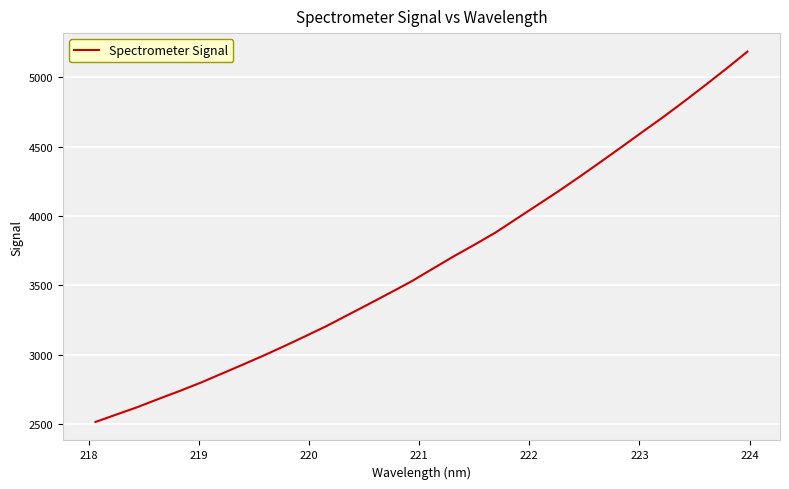

Does the chart have visible grid lines?

Yes